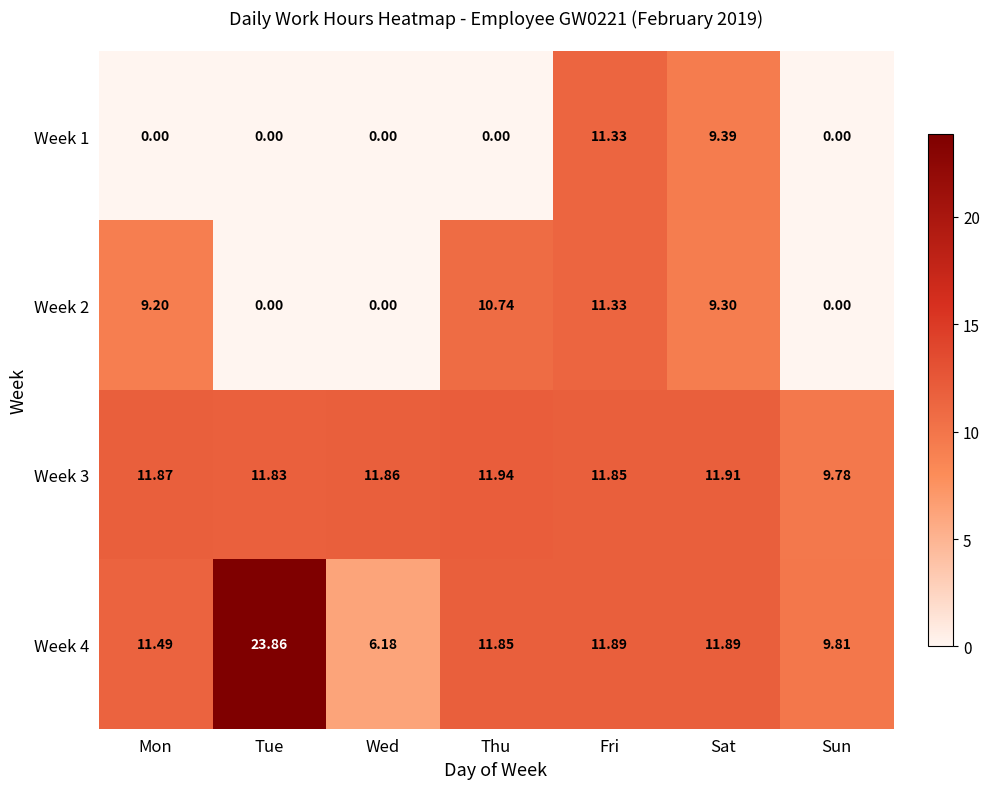

Which category has the lowest value in the Week 4 series?

Wed